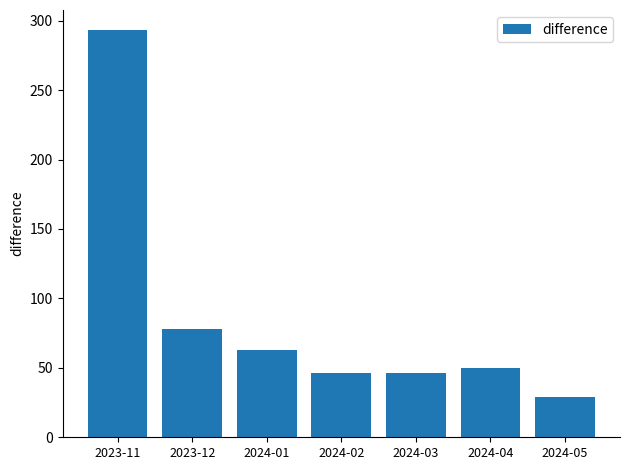

Where is the data nearest to the value 161?

2023-12